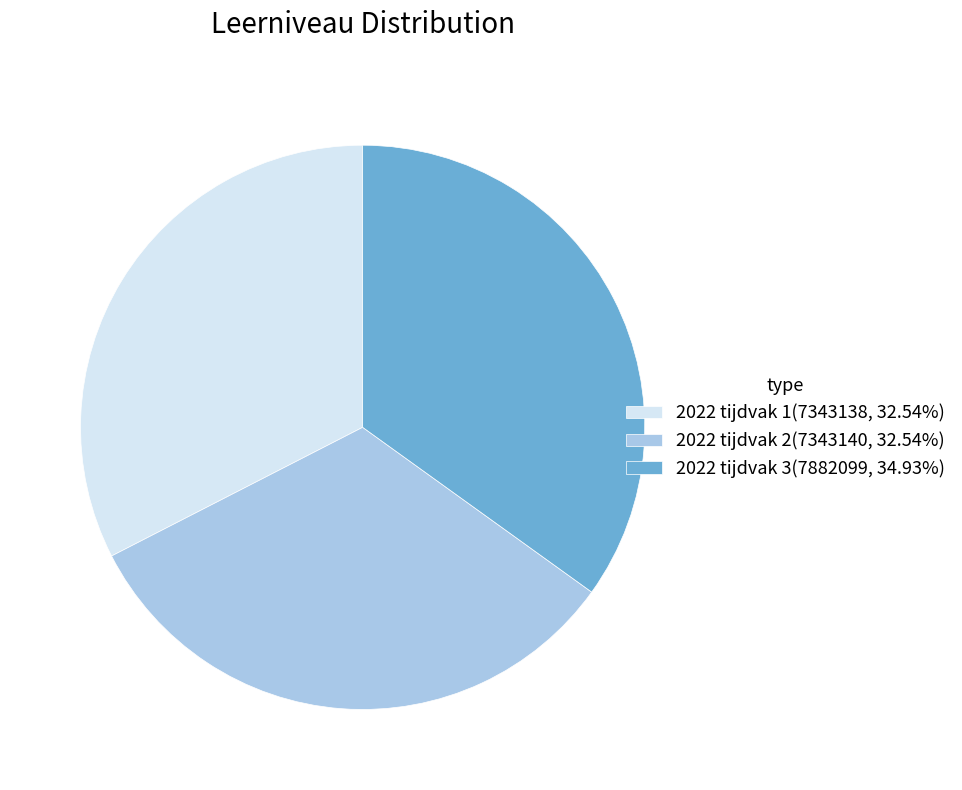

Is there a majority slice in this chart?

No